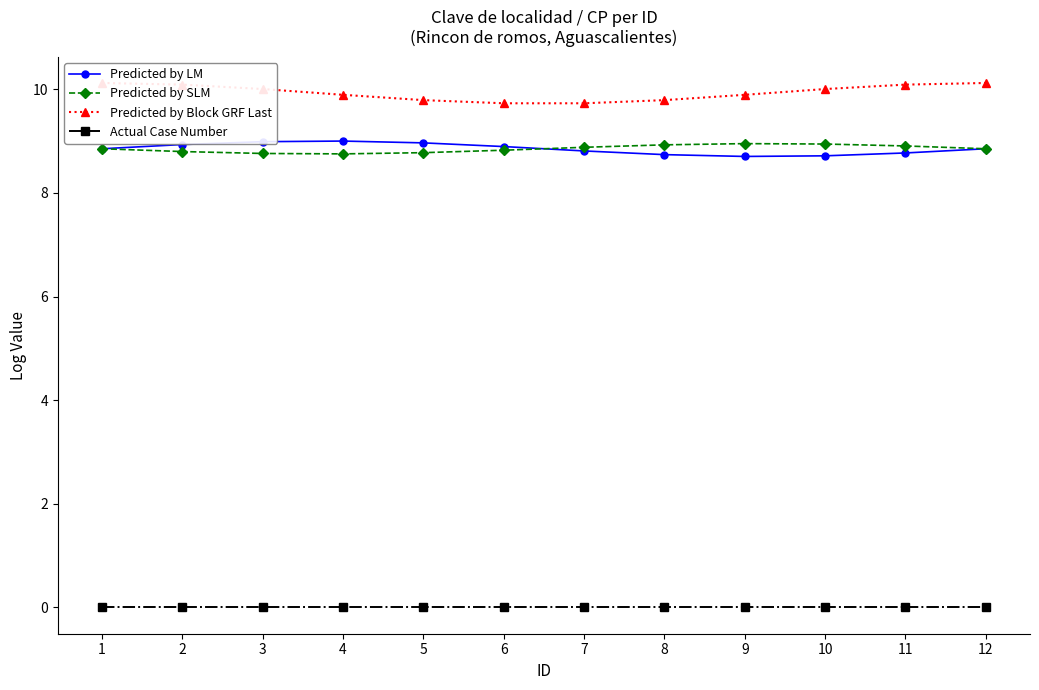

What is the average value of the Predicted by LM series?

8.9